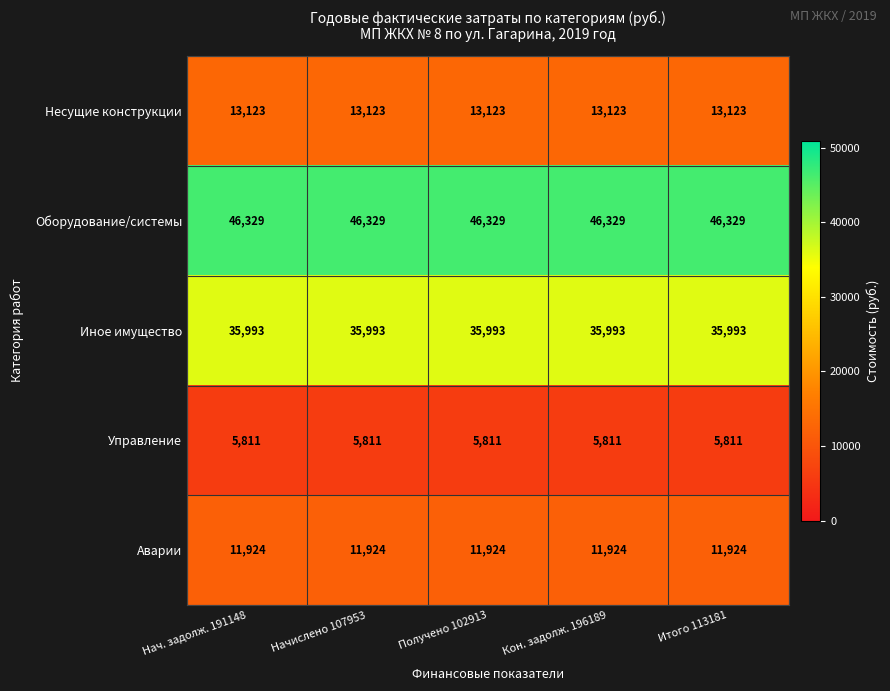

Rank the series at Получено 102913 from highest to lowest value.

Оборудование/системы, Иное имущество, Несущие конструкции, Аварии, Управление